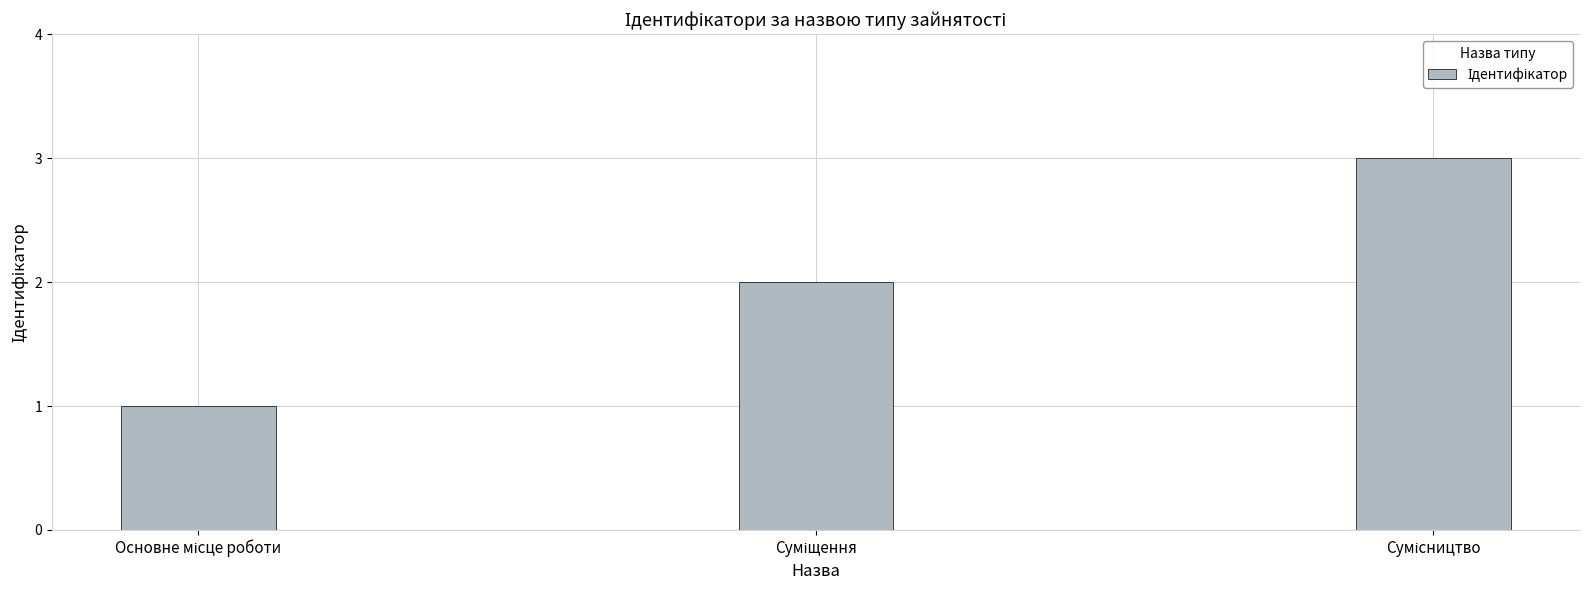

Reading right to left, extract all data points from this chart.

3	2	1